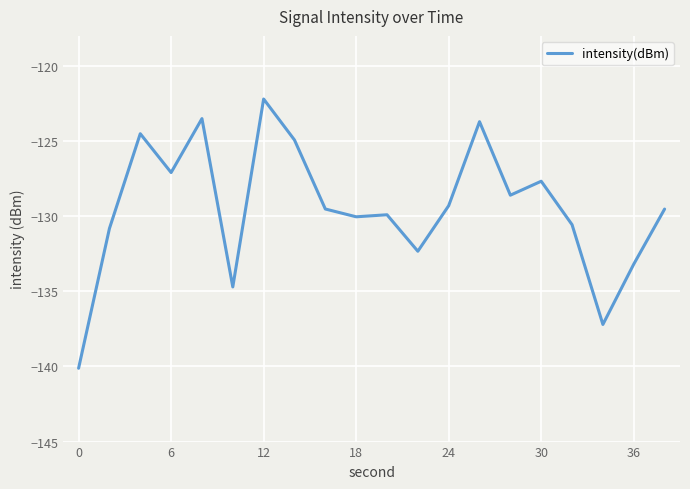

Count the number of values greater than -129.

8